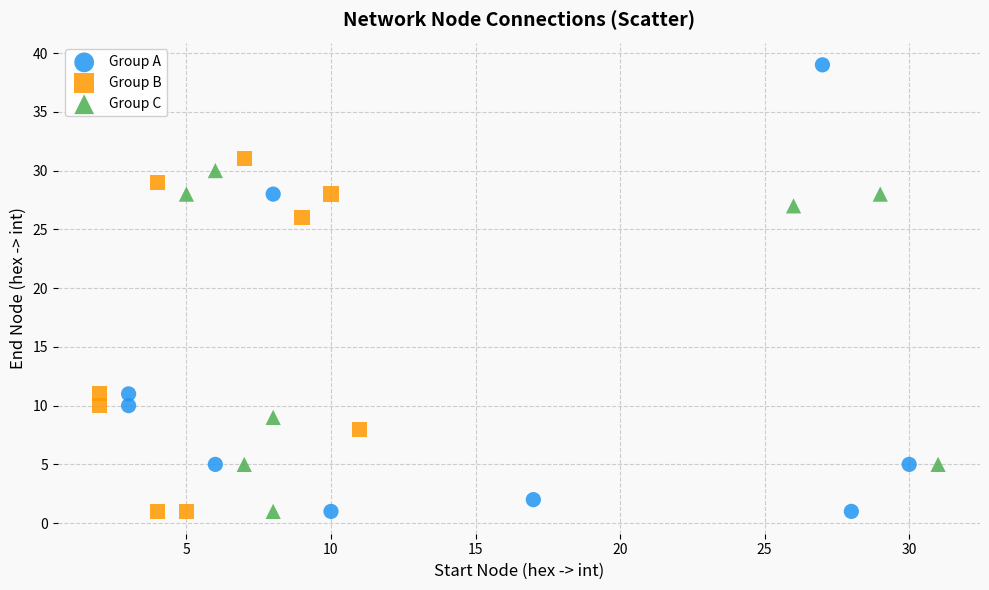

What are all the series names shown in the legend?

Group A, Group B, Group C